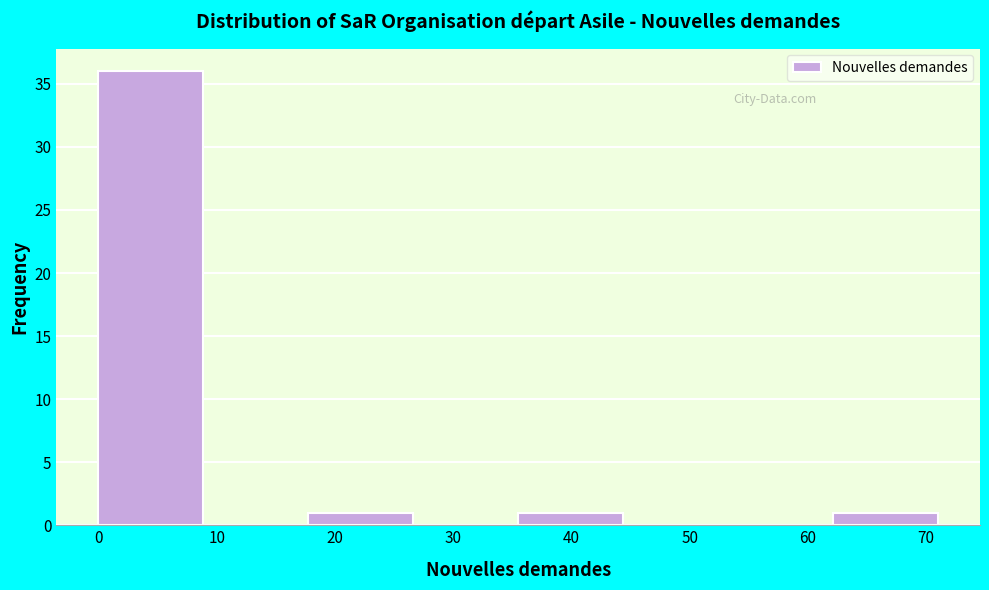

Reading left to right, transcribe this chart: for each bar, give the range it covers on the x-axis and its height. Neither the bar edges nor the heights are printed on the chart, so give them approximately, as read against the axes.

0 to 9: 36
9 to 18: 0
18 to 27: 1
27 to 36: 0
36 to 44: 1
44 to 53: 0
53 to 62: 0
62 to 71: 1